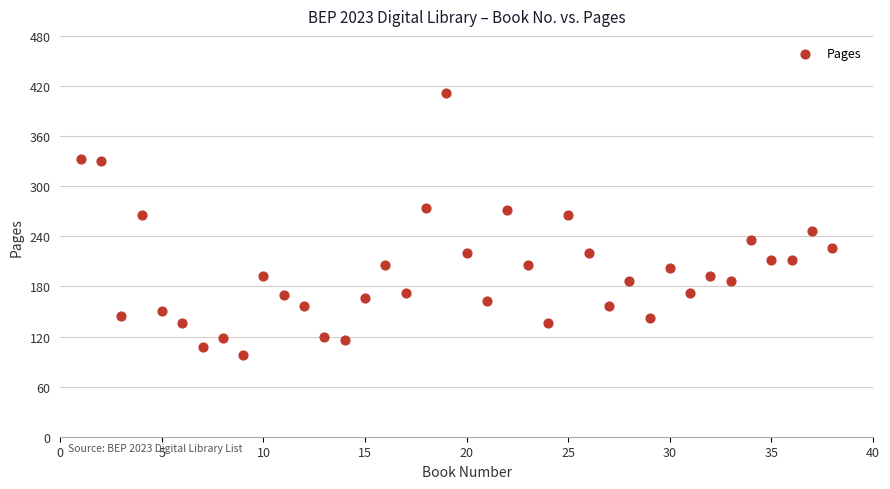

What is the range of X values (max minus min)?

37